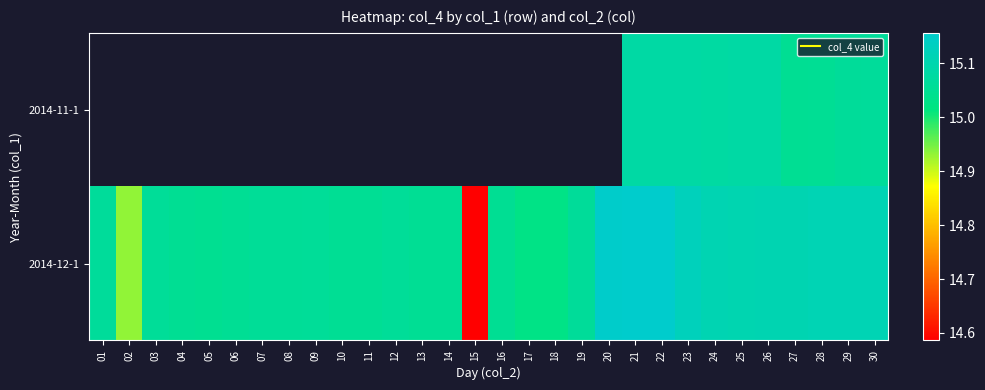

How many values in the 2014-12-1 series exceed 15?

28